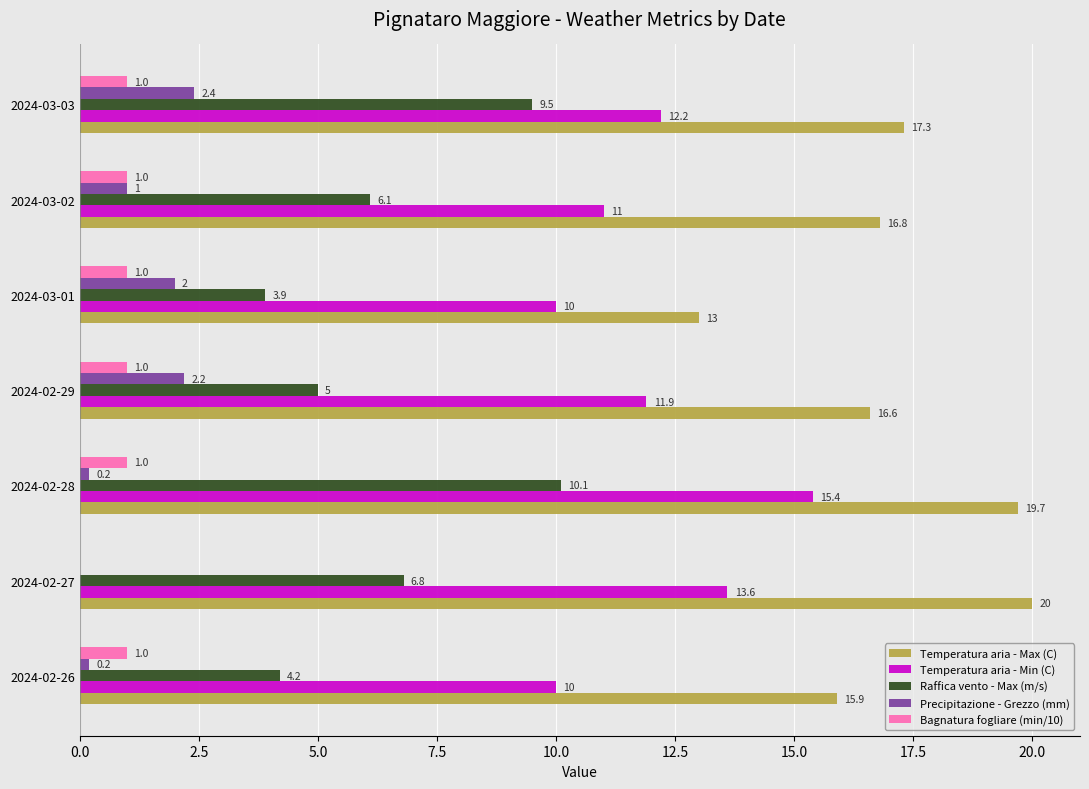

Is it true that Temperatura aria - Max (C) equals 25.8 at 2024-02-26?

False